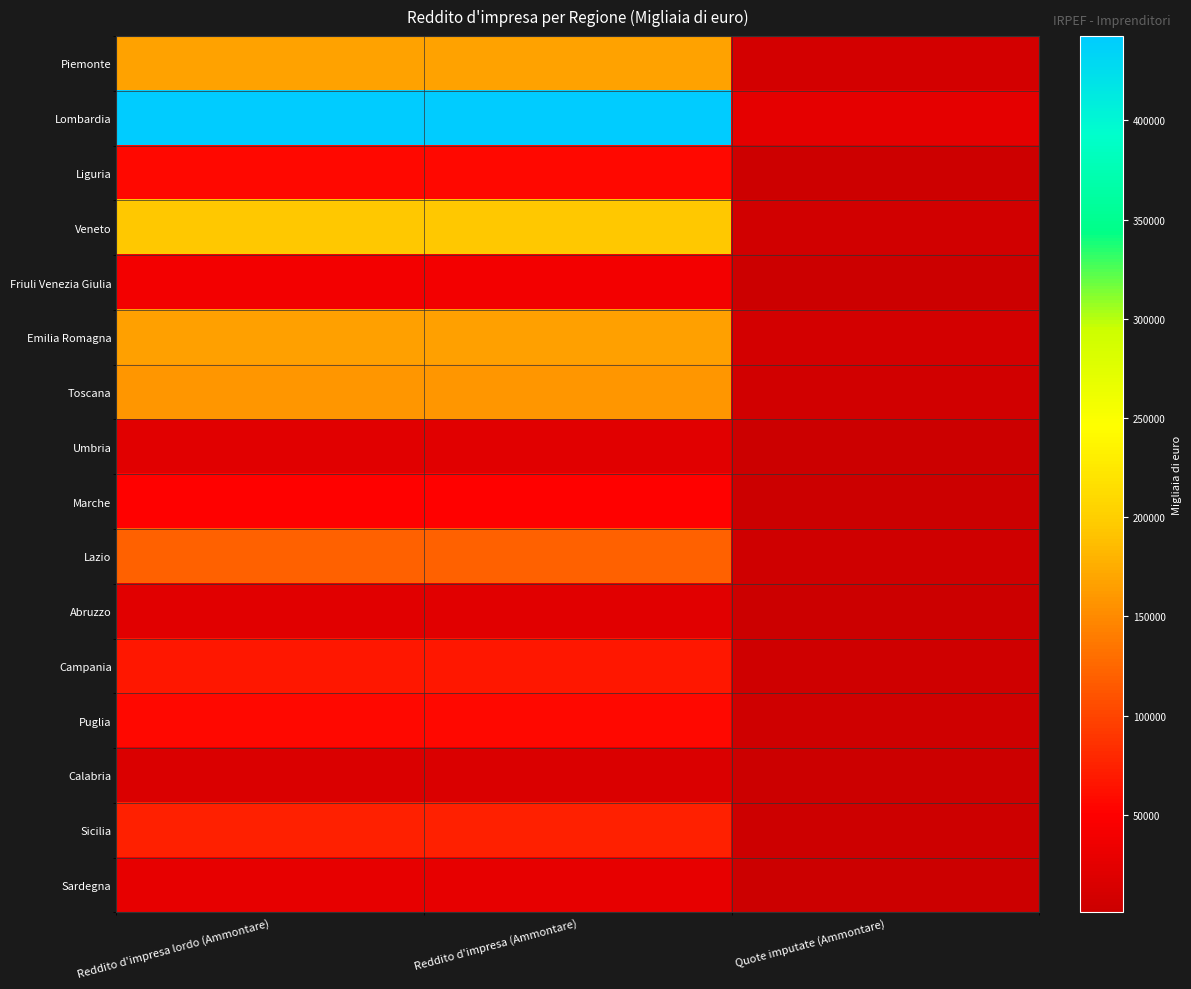

Reading left to right, list all the values displayed in this chart.

Piemonte: Reddito d'impresa lordo (Ammontare)=166917	Reddito d'impresa (Ammontare)=166911	Quote imputate (Ammontare)=9133
Lombardia: Reddito d'impresa lordo (Ammontare)=442445	Reddito d'impresa (Ammontare)=442427	Quote imputate (Ammontare)=25638
Liguria: Reddito d'impresa lordo (Ammontare)=56591	Reddito d'impresa (Ammontare)=56590	Quote imputate (Ammontare)=4164
Veneto: Reddito d'impresa lordo (Ammontare)=194071	Reddito d'impresa (Ammontare)=194070	Quote imputate (Ammontare)=7514
Friuli Venezia Giulia: Reddito d'impresa lordo (Ammontare)=39478	Reddito d'impresa (Ammontare)=39477	Quote imputate (Ammontare)=2345
Emilia Romagna: Reddito d'impresa lordo (Ammontare)=165166	Reddito d'impresa (Ammontare)=165159	Quote imputate (Ammontare)=8395
Toscana: Reddito d'impresa lordo (Ammontare)=159369	Reddito d'impresa (Ammontare)=159367	Quote imputate (Ammontare)=6380
Umbria: Reddito d'impresa lordo (Ammontare)=21614	Reddito d'impresa (Ammontare)=21614	Quote imputate (Ammontare)=853
Marche: Reddito d'impresa lordo (Ammontare)=51721	Reddito d'impresa (Ammontare)=51721	Quote imputate (Ammontare)=2213
Lazio: Reddito d'impresa lordo (Ammontare)=121529	Reddito d'impresa (Ammontare)=121527	Quote imputate (Ammontare)=5431
Abruzzo: Reddito d'impresa lordo (Ammontare)=22914	Reddito d'impresa (Ammontare)=22914	Quote imputate (Ammontare)=799
Campania: Reddito d'impresa lordo (Ammontare)=66646	Reddito d'impresa (Ammontare)=66646	Quote imputate (Ammontare)=4988
Puglia: Reddito d'impresa lordo (Ammontare)=56319	Reddito d'impresa (Ammontare)=56319	Quote imputate (Ammontare)=4378
Calabria: Reddito d'impresa lordo (Ammontare)=14793	Reddito d'impresa (Ammontare)=14788	Quote imputate (Ammontare)=790
Sicilia: Reddito d'impresa lordo (Ammontare)=74086	Reddito d'impresa (Ammontare)=74086	Quote imputate (Ammontare)=4045
Sardegna: Reddito d'impresa lordo (Ammontare)=27885	Reddito d'impresa (Ammontare)=27885	Quote imputate (Ammontare)=1218